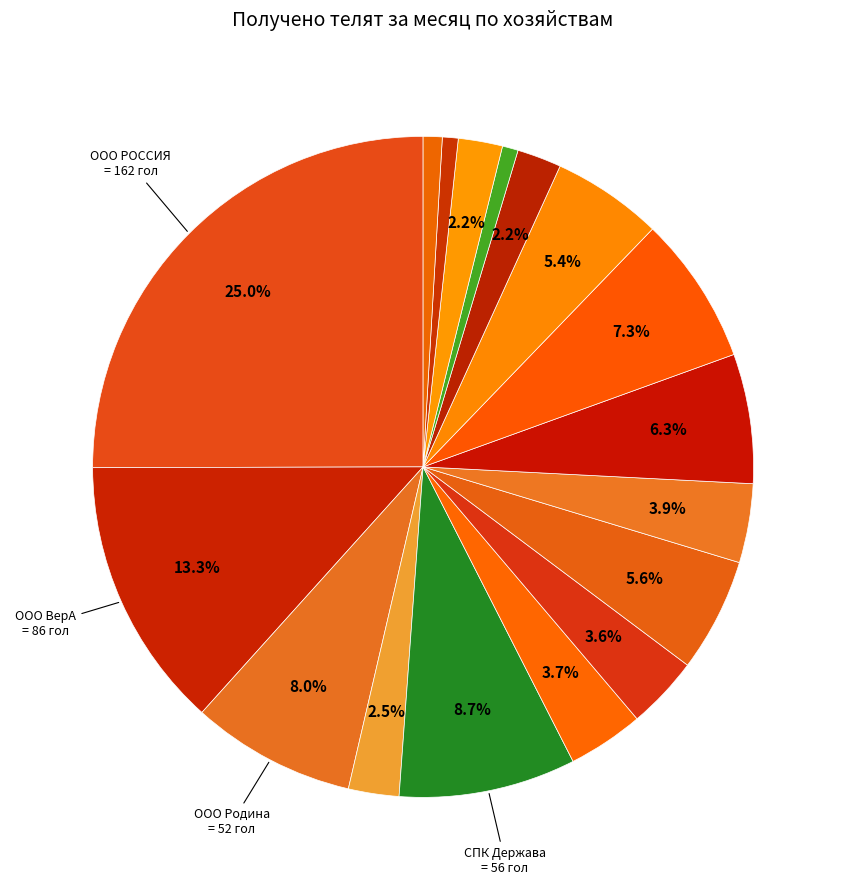

How many segments does this pie chart have?

17